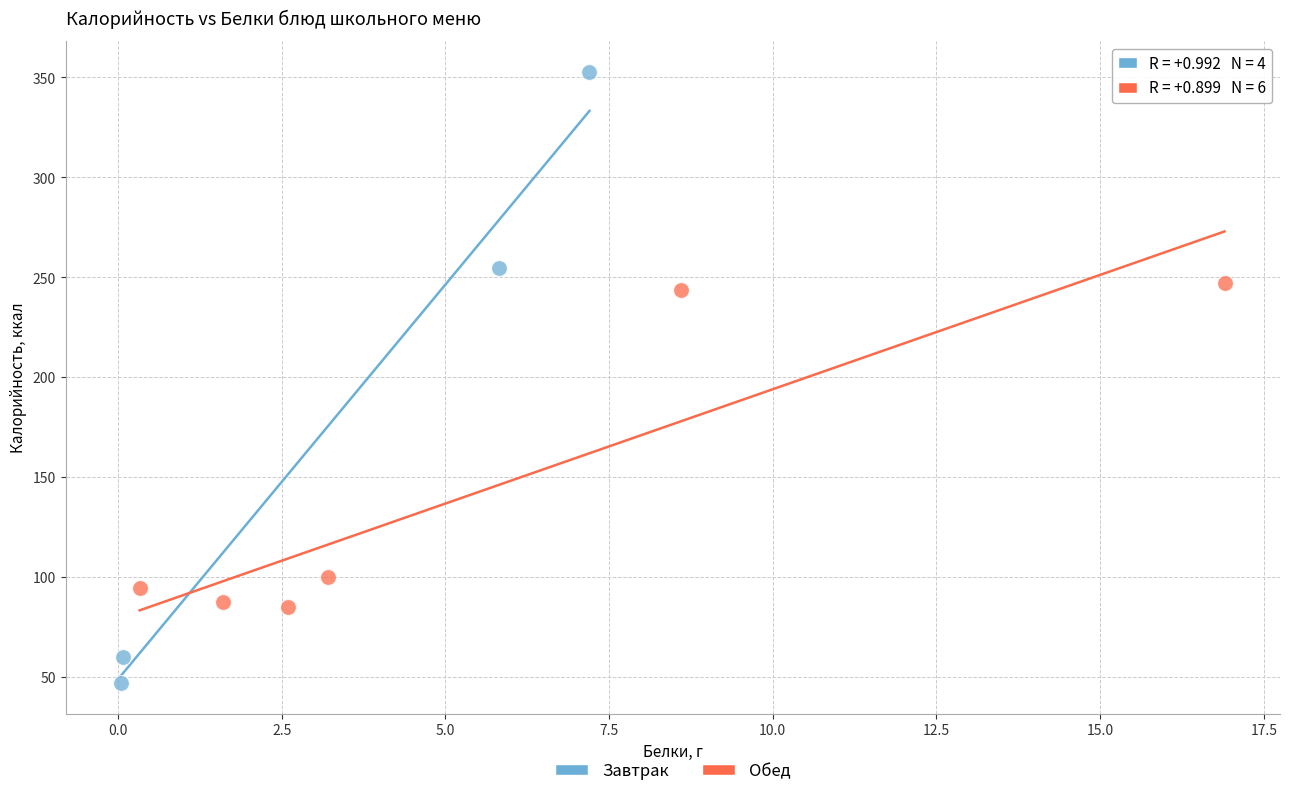

Which series reaches the minimum Y coordinate?

Завтрак